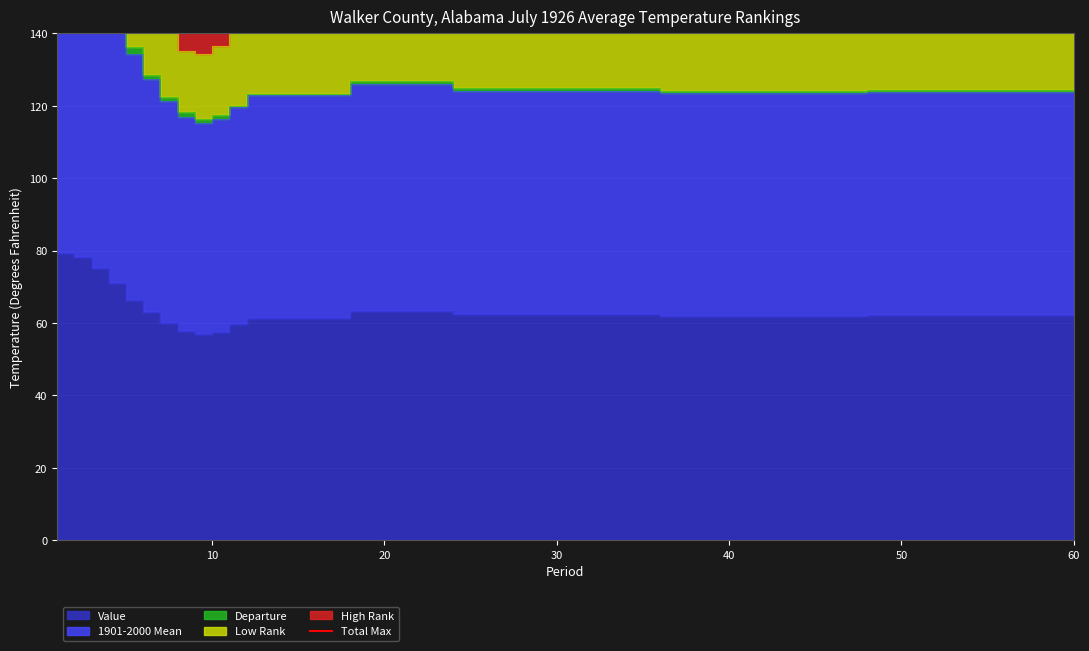

Reading left to right, transcribe all the data shown in this chart.

Value: 1=79.3	2=78.3	3=75.1	4=71.0	5=66.2	6=63.1	7=60.1	8=57.8	9=56.9	10=57.5	11=59.7	12=61.4	18=63.4	24=62.4	36=62.0	48=62.2	60=62.6
1901-2000 Mean: 1=79.8	2=78.4	3=75.4	4=71.9	5=68.1	6=64.3	7=61.2	8=59.1	9=58.2	10=58.7	11=60.0	12=61.6	18=62.5	24=61.6	36=61.6	48=61.6	60=61.6
Departure: 1=-0.5	2=-0.1	3=-0.3	4=-0.9	5=-1.9	6=-1.2	7=-1.1	8=-1.3	9=-1.3	10=-1.2	11=-0.3	12=-0.2	18=0.9	24=0.8	36=0.4	48=0.6	60=1.0
Low Rank: 1=47.0	2=58.0	3=49.0	4=25.0	5=8.0	6=18.0	7=23.0	8=17.0	9=18.0	10=19.0	11=46.0	12=47.0	18=102.0	24=98.0	36=77.0	48=95.0	60=115.0
High Rank: 1=83.0	2=72.0	3=81.0	4=105.0	5=122.0	6=112.0	7=107.0	8=112.0	9=111.0	10=110.0	11=83.0	12=82.0	18=27.0	24=30.0	36=50.0	48=31.0	60=10.0